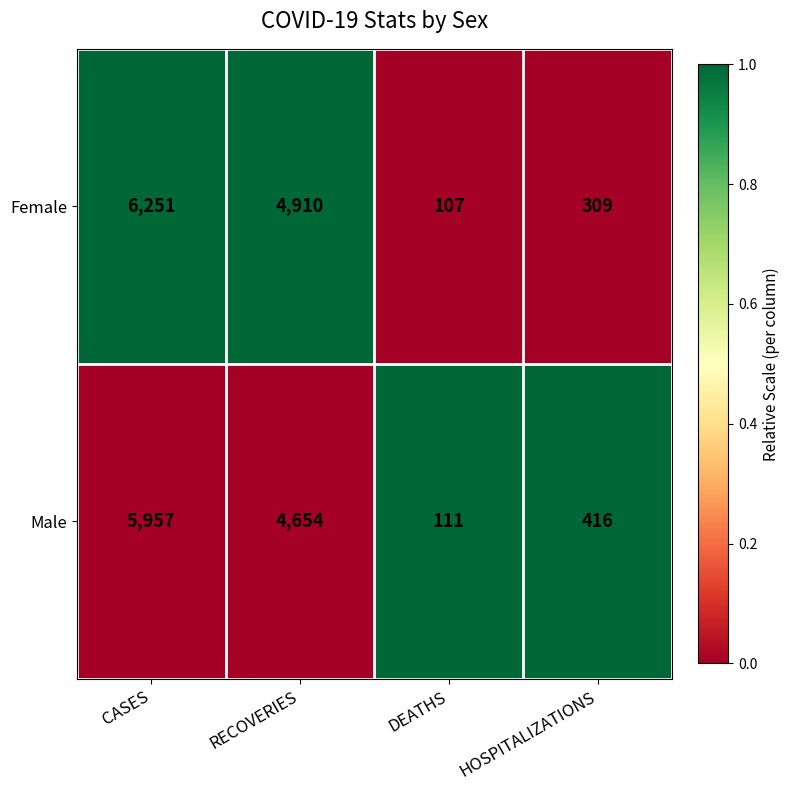

What is the maximum value shown in the chart?

6251